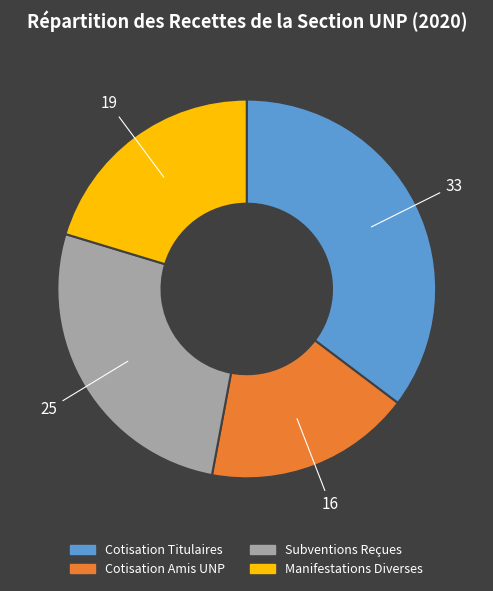

Is there a majority slice in this chart?

No